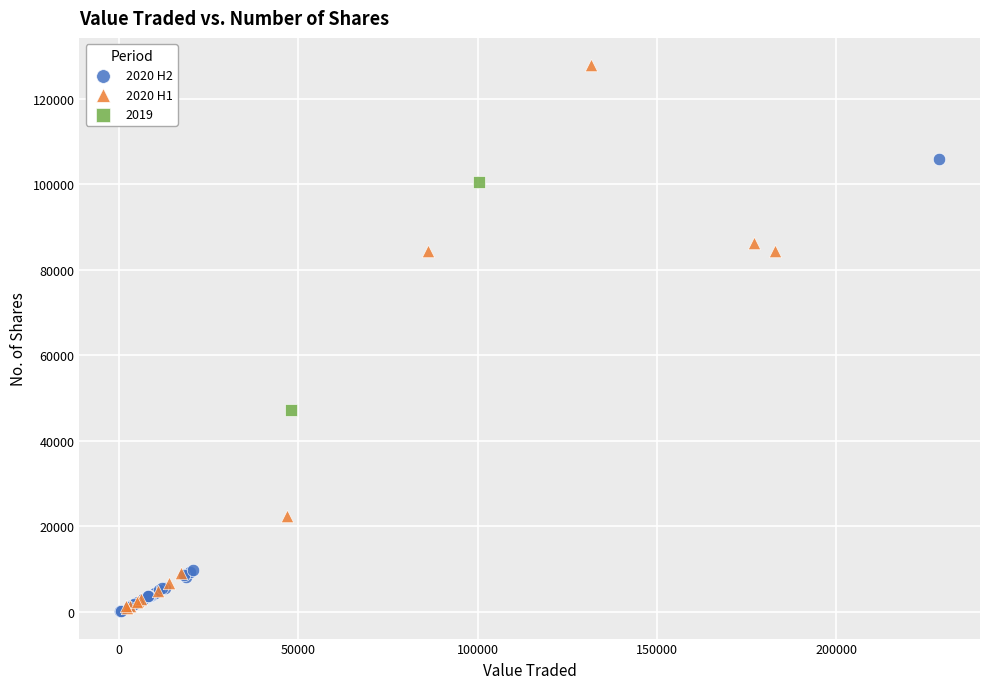

What are all the series names shown in the legend?

2020 H2, 2020 H1, 2019